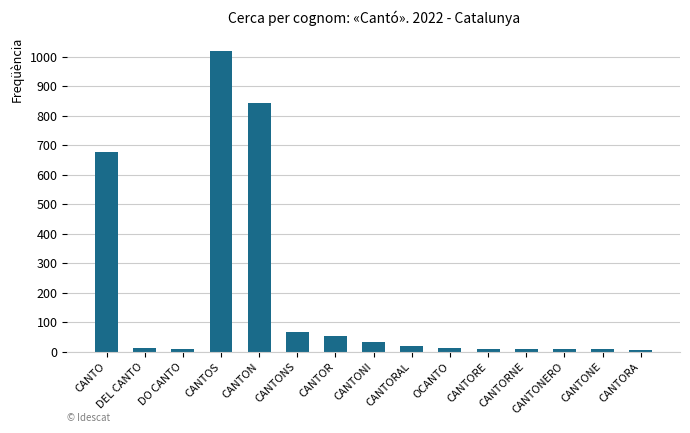

Is it true that the value at CANTOR is 53?

True